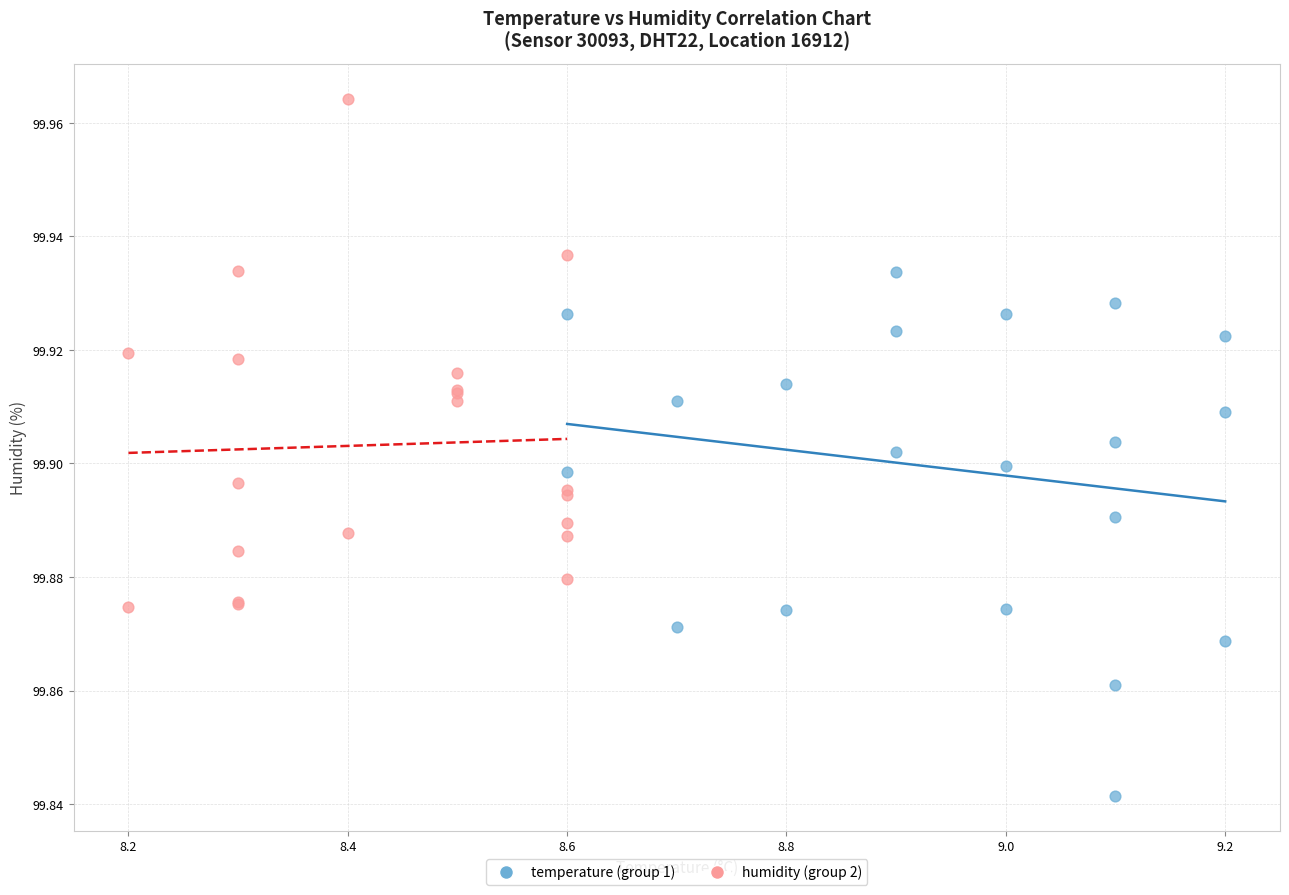

Which series contains the lowest Y value?

temperature (group 1)